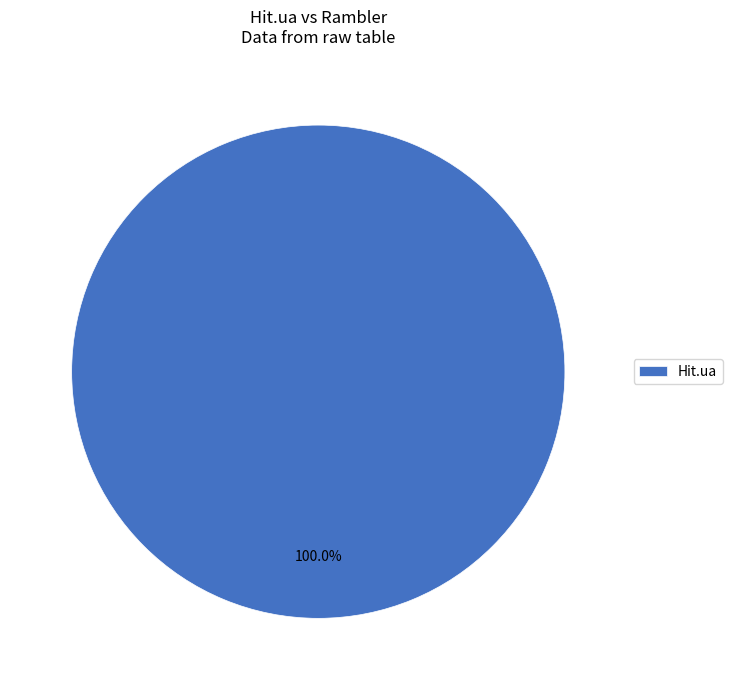

Rank the categories by value from lowest to highest.

Hit.ua